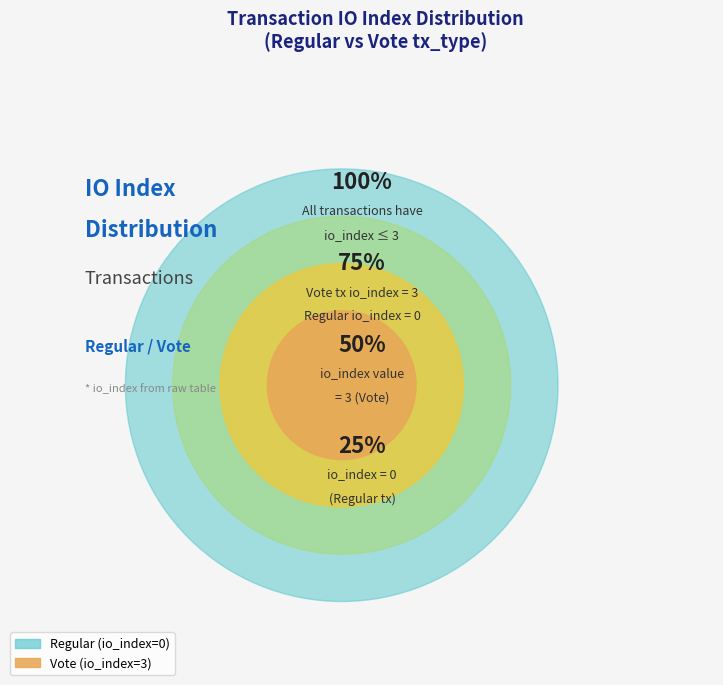

Which slice represents more than half of the pie?

Vote (io_index=3)